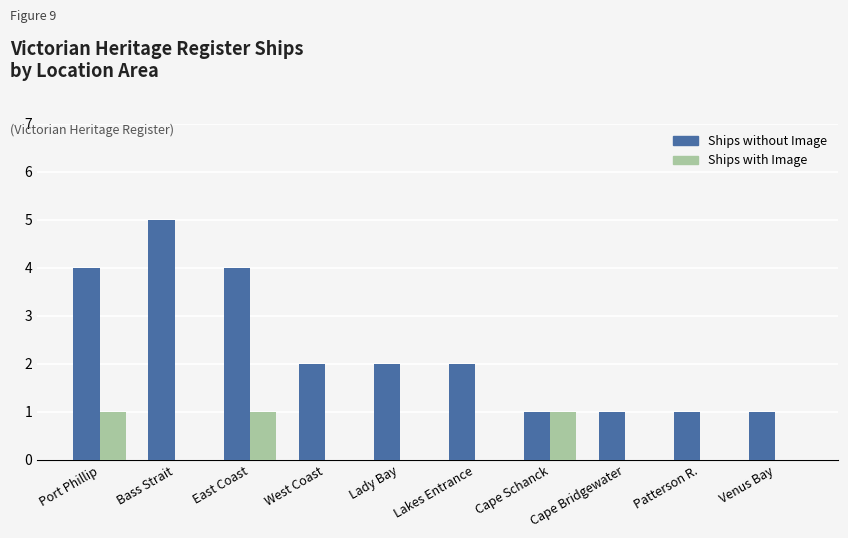

Are the bars grouped side by side (vs. stacked)?

Yes